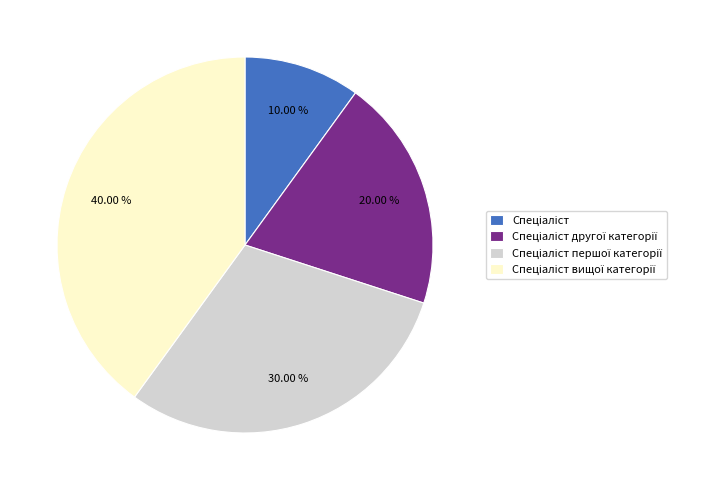

How many slices are in this pie chart?

4